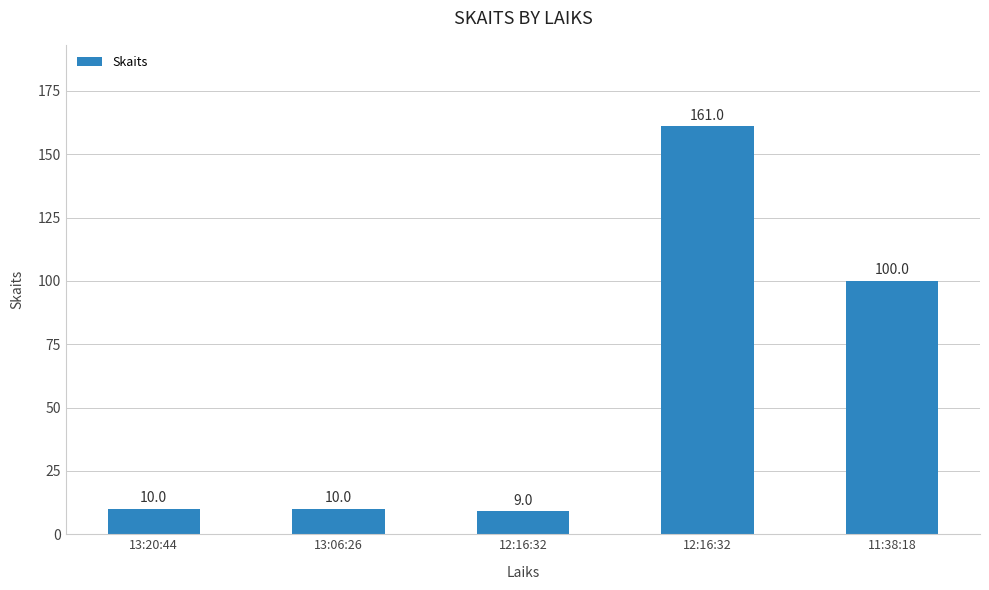

Reading left to right, what are all the values shown in this chart?

13:20:44=10	13:06:26=10	12:16:32=9	12:16:32=161	11:38:18=100